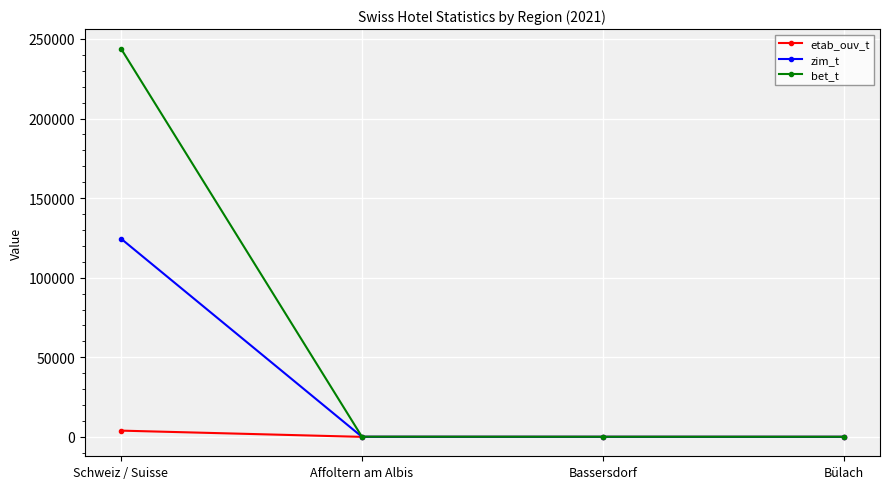

What is the label of the 4th point from the right?

Schweiz / Suisse